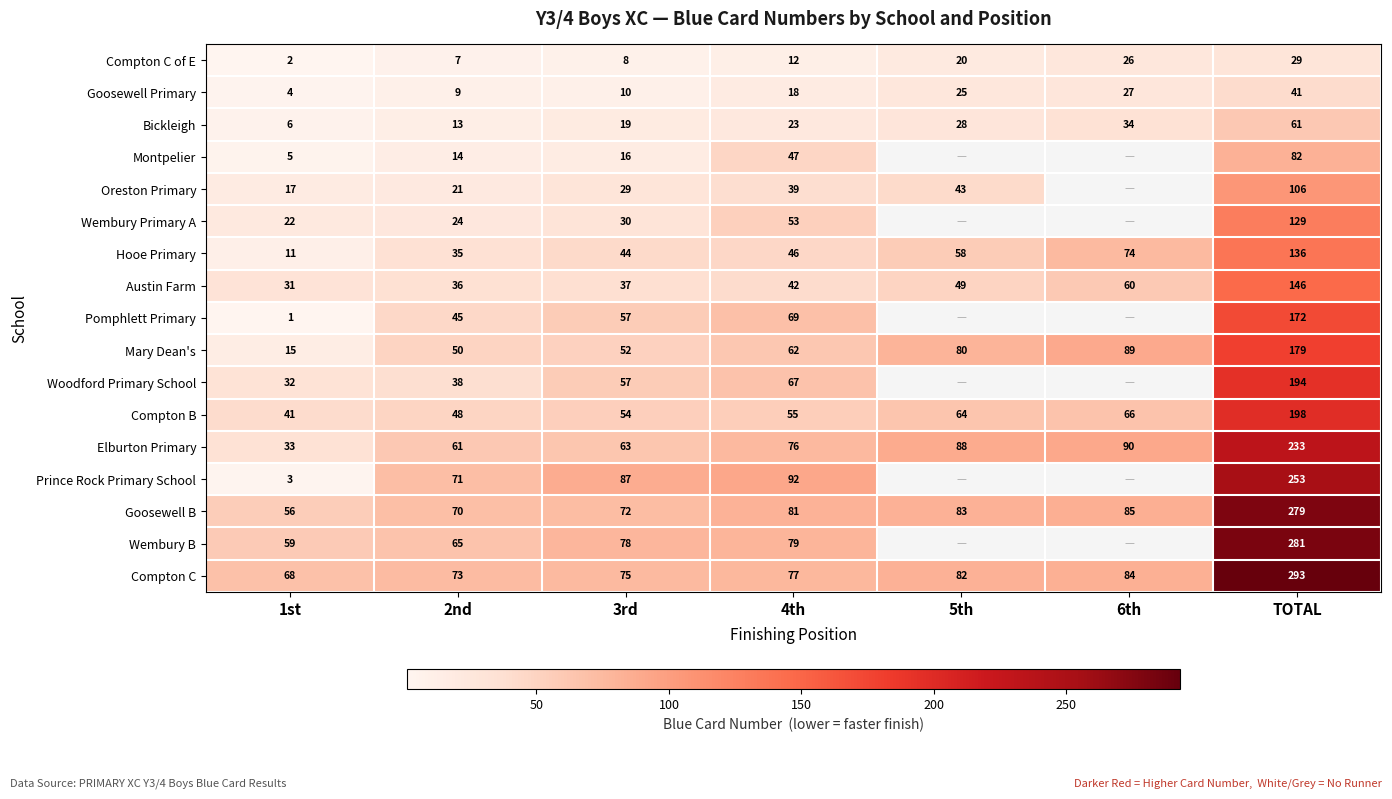

At how many categories does at least one series exceed 92?

1